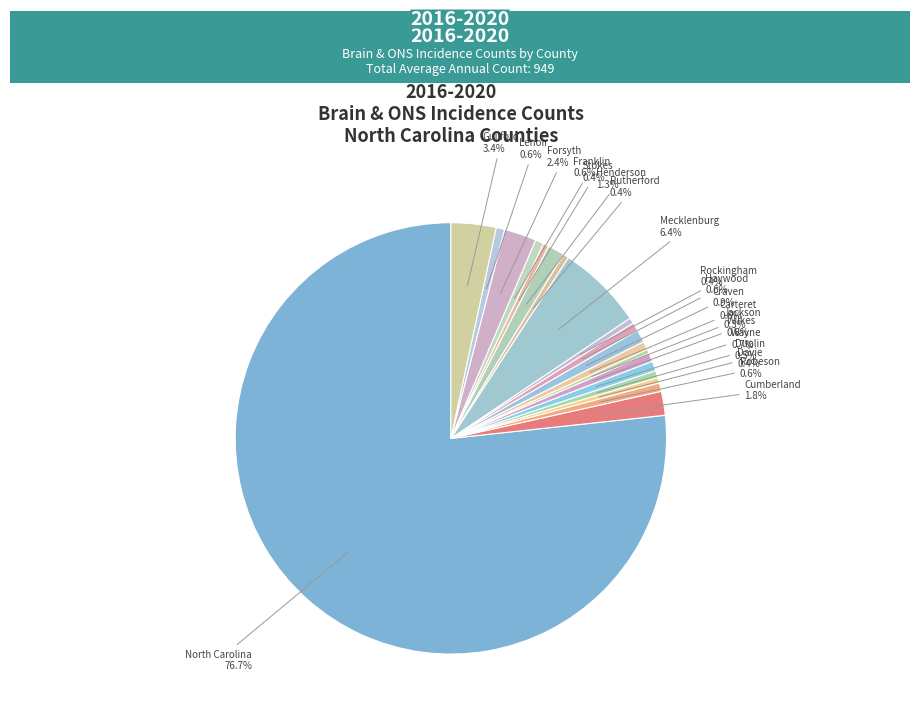

Approximately how many times larger is the value at Craven compared to Wilkes?

1.5